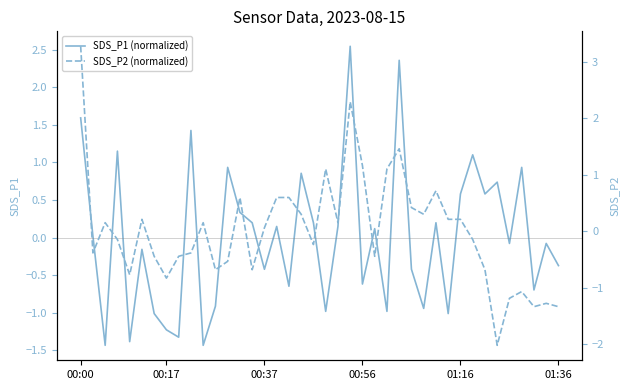

How many interior local valleys does the SDS_P2 (normalized) series have?

11